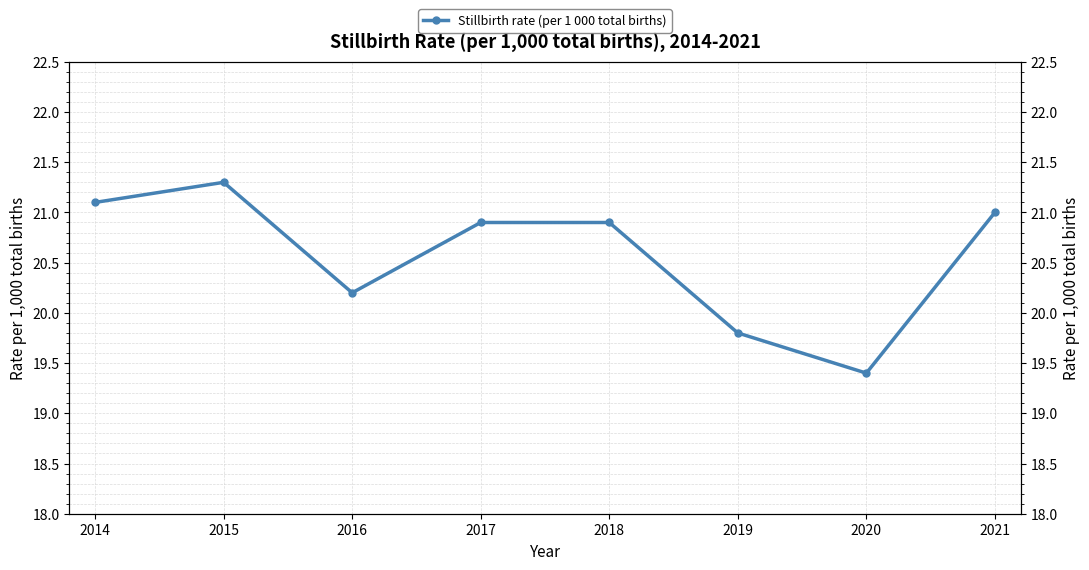

Reading left to right, what are all the values shown in this chart?

2014=21.1	2015=21.3	2016=20.2	2017=20.9	2018=20.9	2019=19.8	2020=19.4	2021=21.0